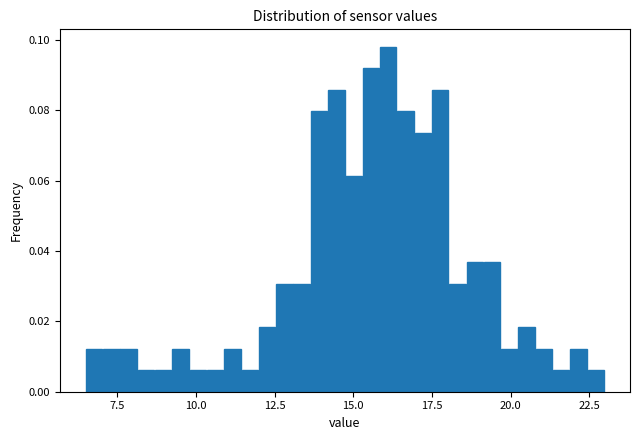

Read against the x-axis, roughly where is the centre of the tallest bar?

16.0